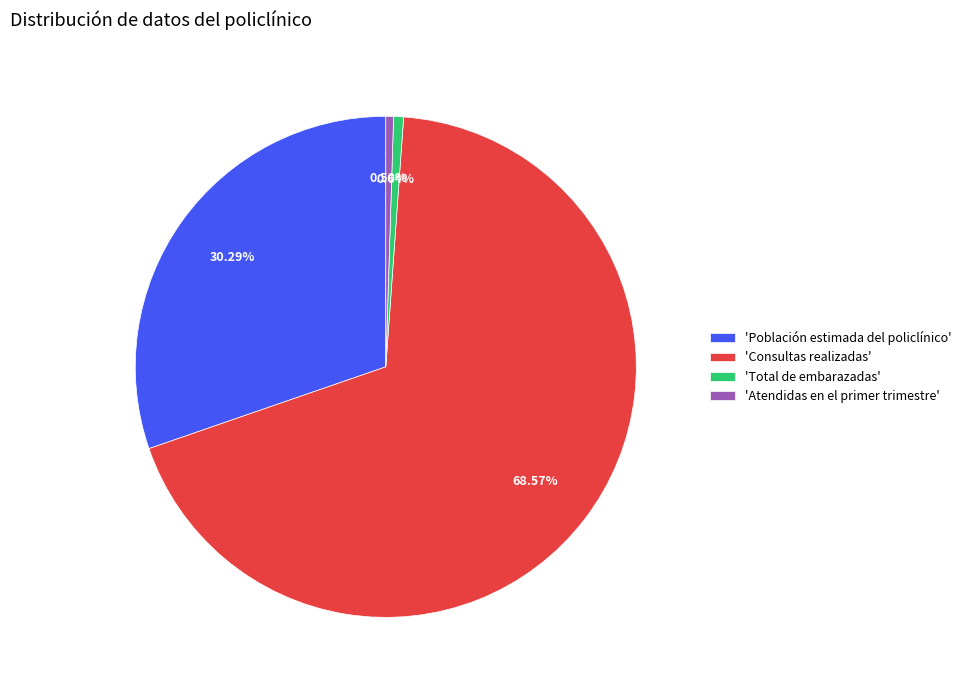

Which category has the biggest portion of the pie?

'Consultas realizadas'